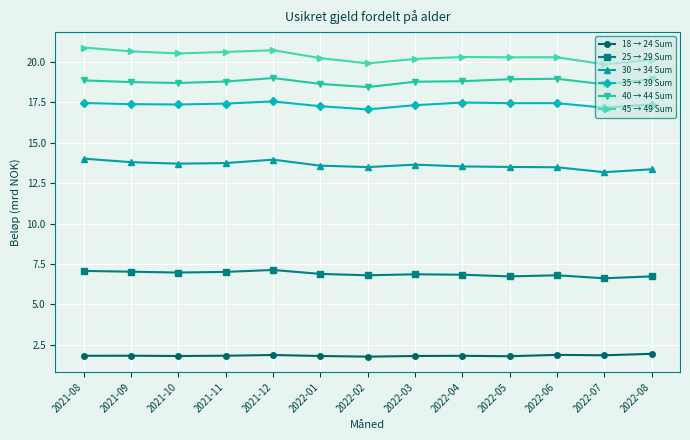

Rank the series at 2021-09 from highest to lowest value.

45 → 49 Sum, 40 → 44 Sum, 35 → 39 Sum, 30 → 34 Sum, 25 → 29 Sum, 18 → 24 Sum